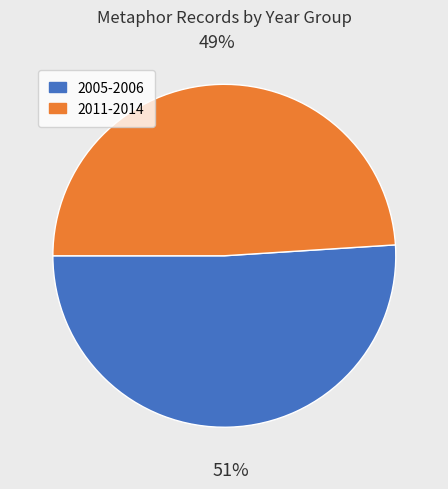

How many slices are in this pie chart?

2